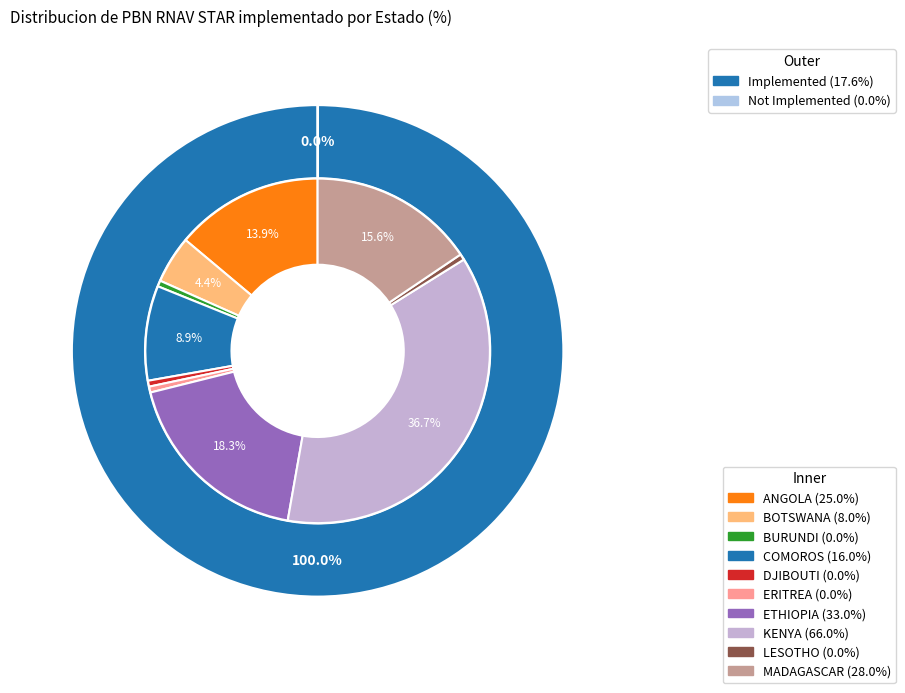

Combined, do MADAGASCAR and LESOTHO account for over 50%?

No